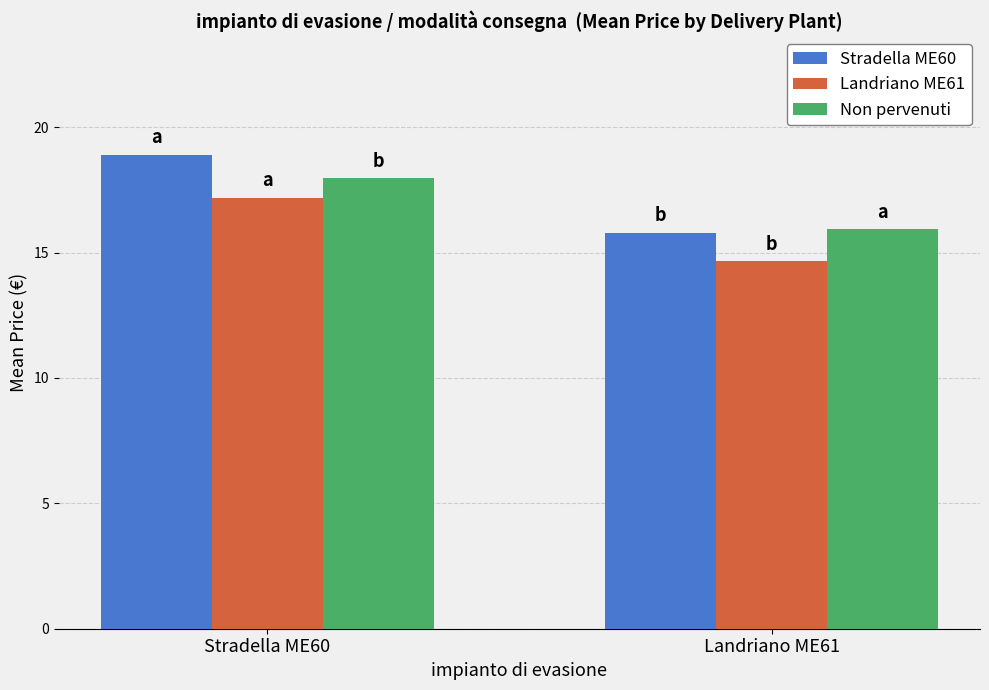

Read the Stradella ME60 value at Stradella ME60.

18.9